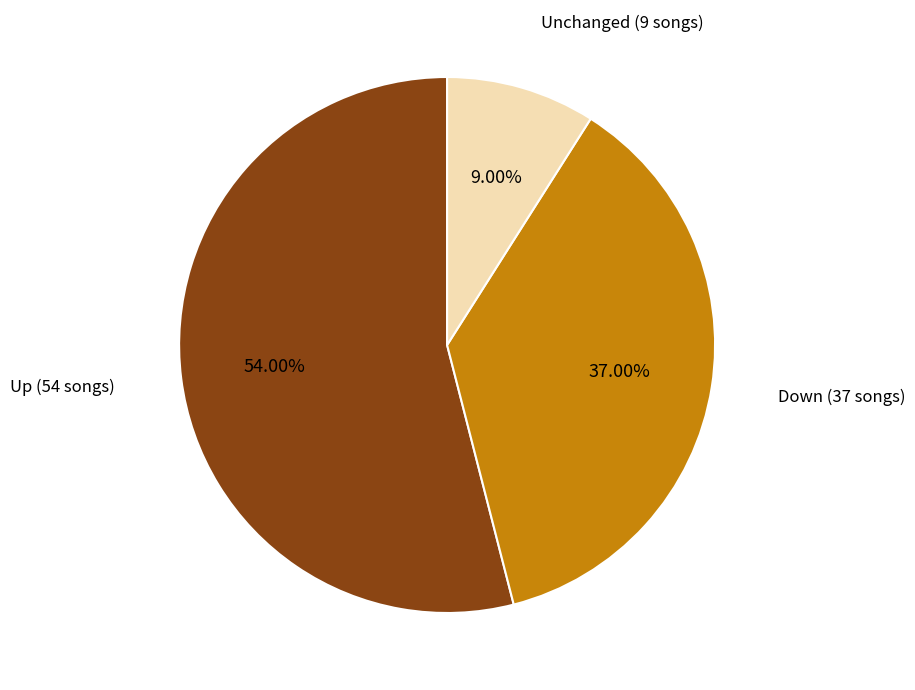

Is there any slice that represents more than half of the pie?

Yes